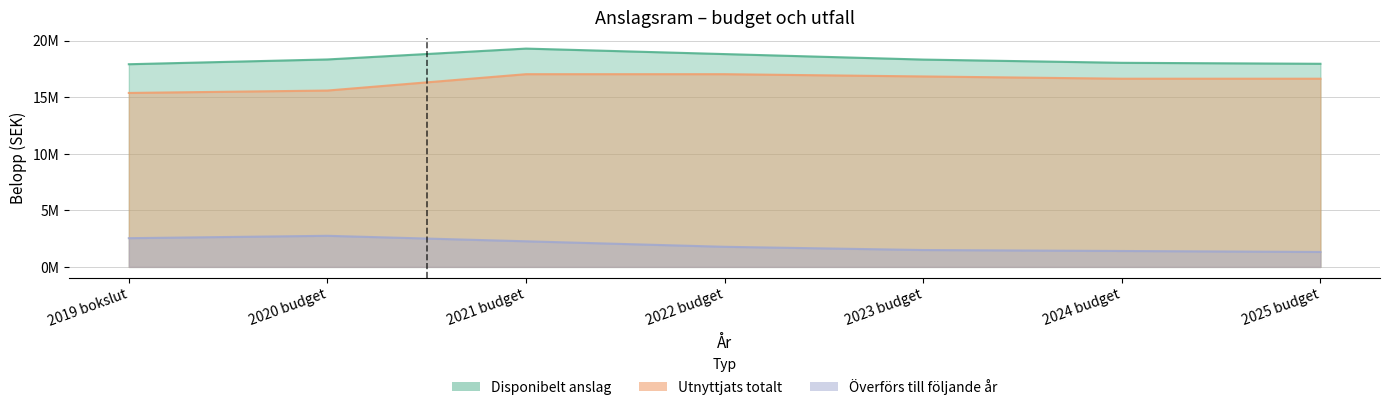

What is the minimum value for Överförs till följande år?

1320652